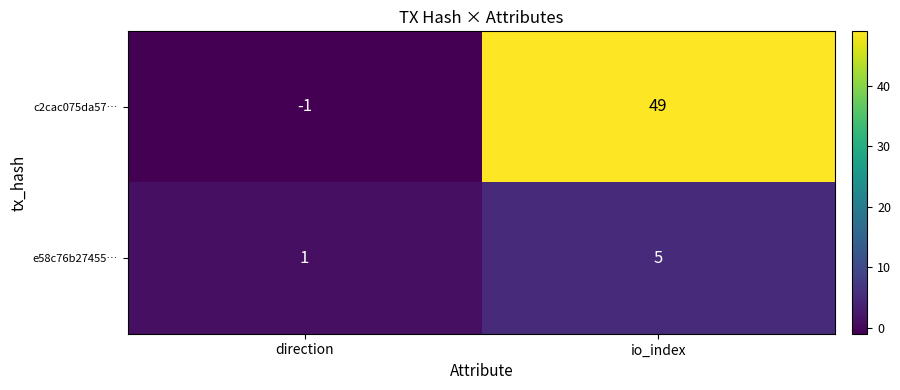

How many data points in e58c76b27455… are less than 5?

1